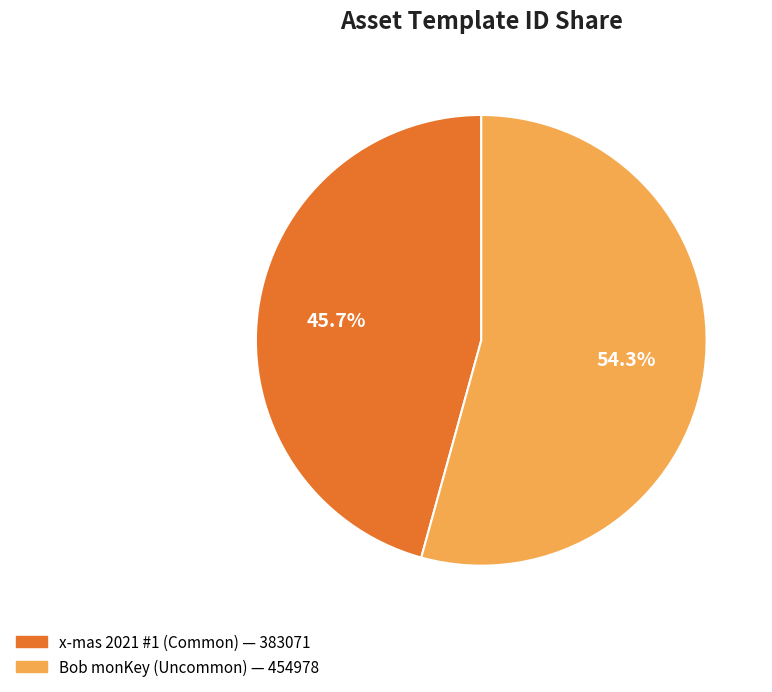

To the nearest percent, what is the difference between the largest and smallest slice percentages?

9%